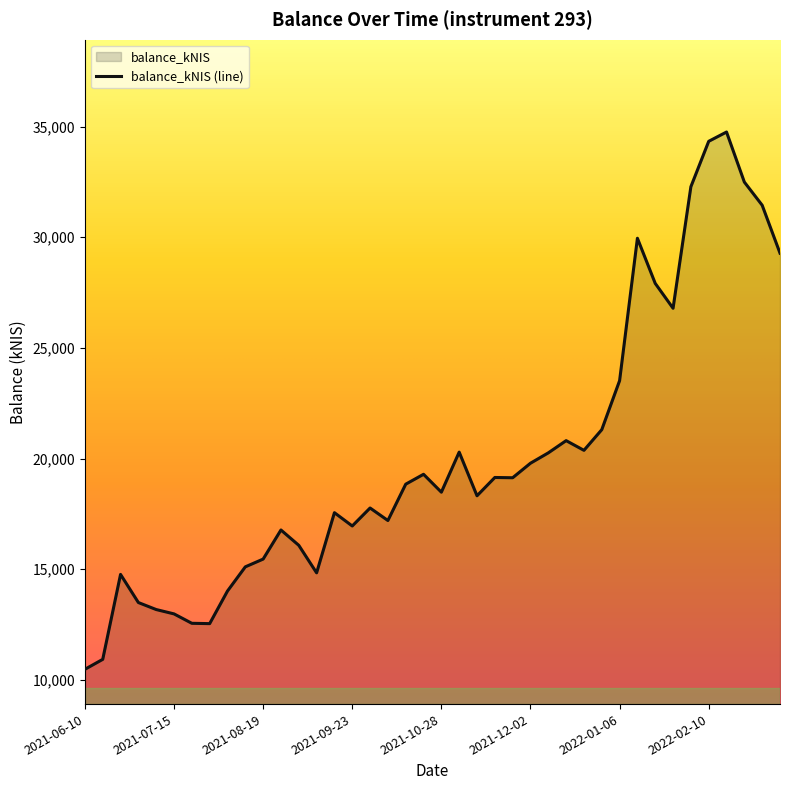

Reading left to right, what are all the values shown in this chart?

2021-06-10=10476.5	2021-06-17=10926.1	2021-06-24=14763.8	2021-07-01=13493.0	2021-07-08=13176.7	2021-07-15=12980.1	2021-07-22=12554.9	2021-07-29=12540.0	2021-08-05=14013.0	2021-08-12=15105.6	2021-08-19=15456.4	2021-08-26=16771.2	2021-09-02=16078.4	2021-09-09=14834.7	2021-09-14=17552.9	2021-09-23=16951.7	2021-09-30=17764.4	2021-10-07=17198.9	2021-10-14=18840.5	2021-10-21=19287.1	2021-10-28=18478.8	2021-11-04=20289.5	2021-11-11=18316.5	2021-11-18=19143.1	2021-11-25=19131.0	2021-12-02=19787.6	2021-12-09=20255.5	2021-12-16=20807.8	2021-12-23=20369.8	2021-12-30=21303.5	2022-01-06=23516.8	2022-01-13=29951.7	2022-01-20=27911.4	2022-01-27=26788.7	2022-02-03=32279.7	2022-02-10=34331.3	2022-02-17=34751.2	2022-02-24=32489.7	2022-03-03=31443.4	2022-03-10=29277.5